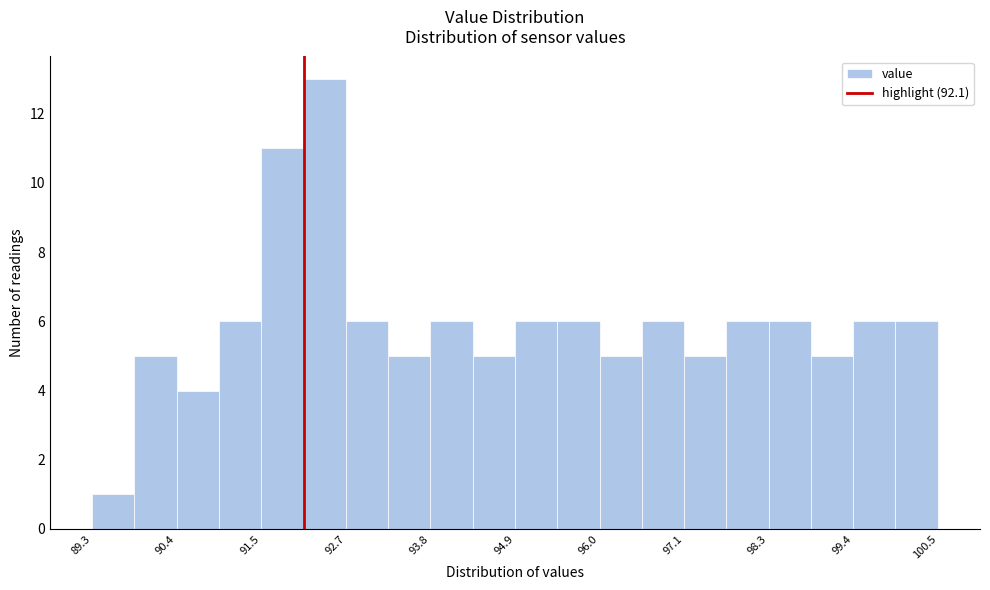

Read against the x-axis, roughly where is the centre of the tallest bar?

92.4